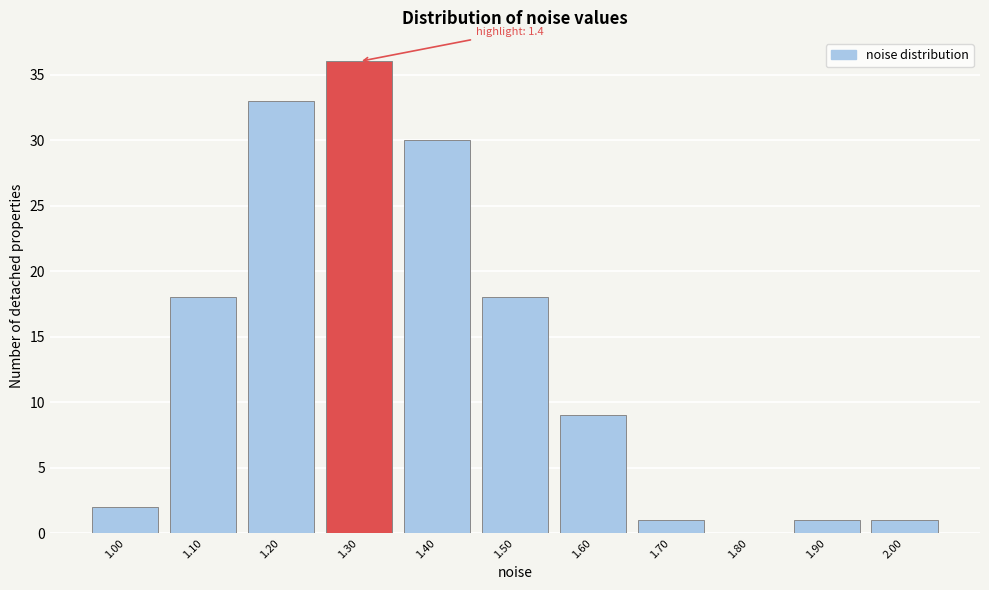

Reading right to left, what are all the values shown in this chart?

2.00=1	1.90=1	1.80=0	1.70=1	1.60=9	1.50=18	1.40=30	1.30=36	1.20=33	1.10=18	1.00=2